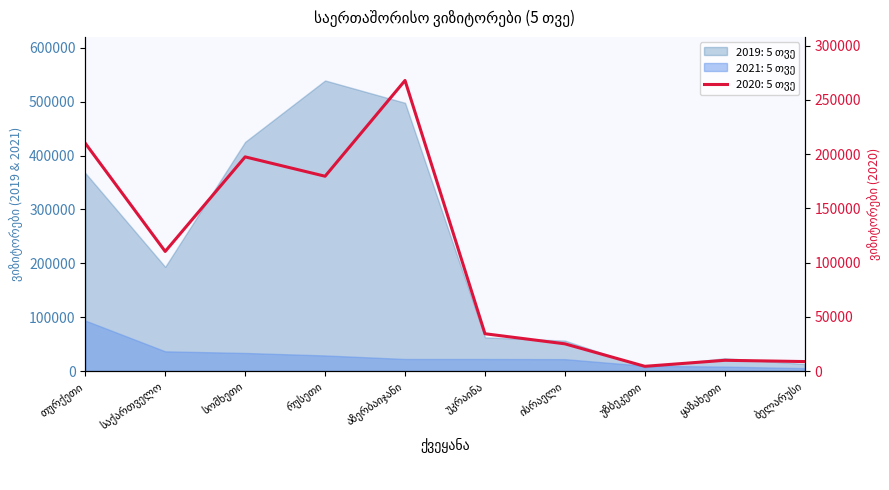

Rank the series by their average value, from highest to lowest.

2019: 5 თვე, 2020: 5 თვე, 2021: 5 თვე